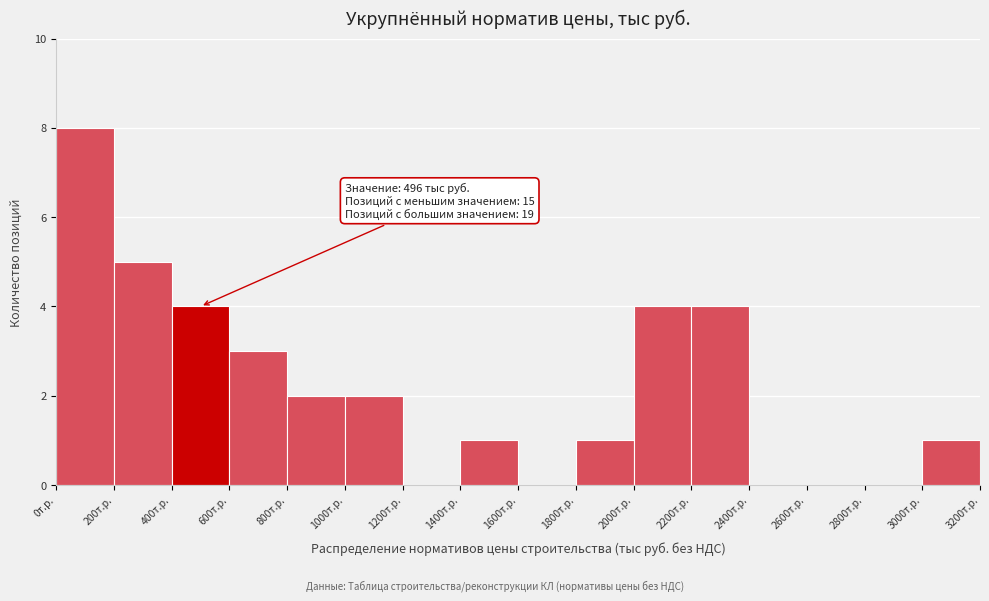

Over which range of the x-axis is the bar tallest?

0 to 200